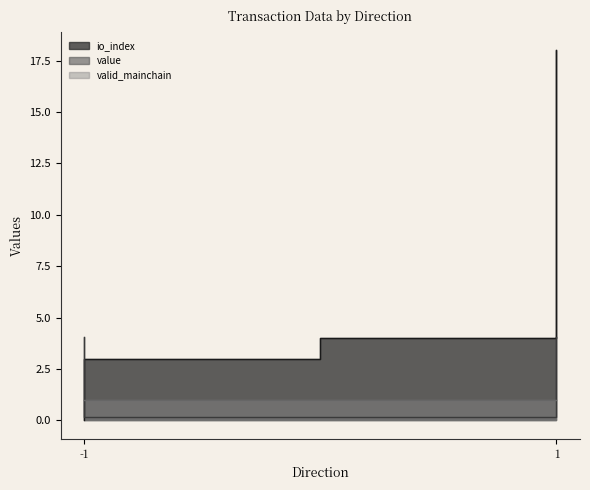

Does the chart have visible grid lines?

No